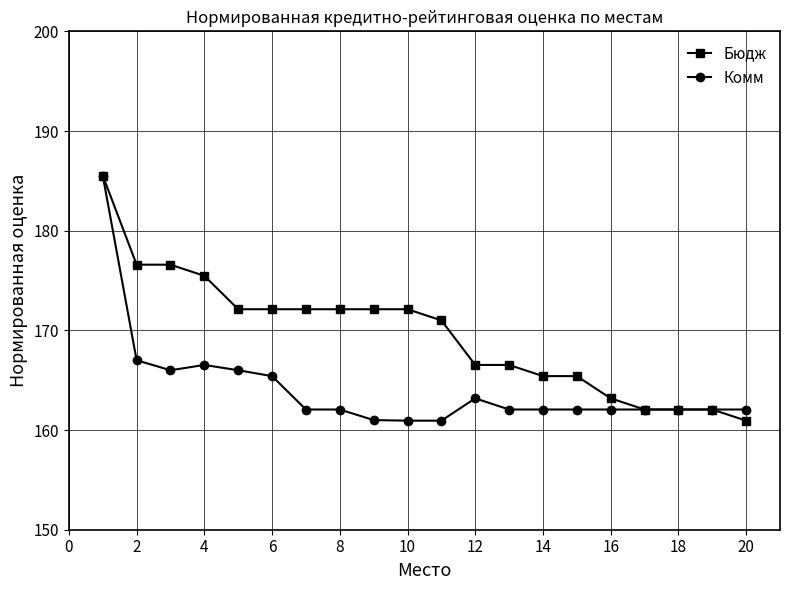

List the series in order of their overall mean, lowest first.

Комм, Бюдж